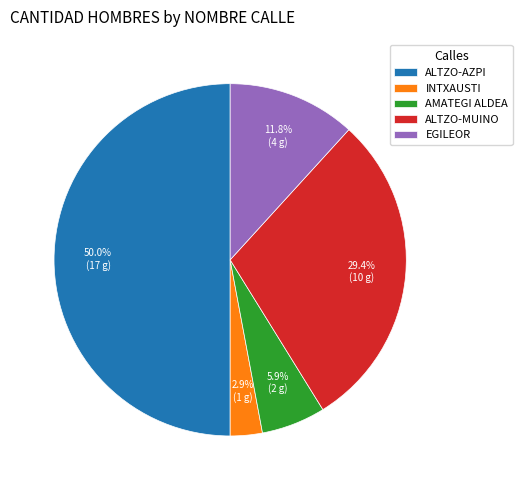

Rank the categories by value from highest to lowest.

ALTZO-AZPI, ALTZO-MUINO, EGILEOR, AMATEGI ALDEA, INTXAUSTI